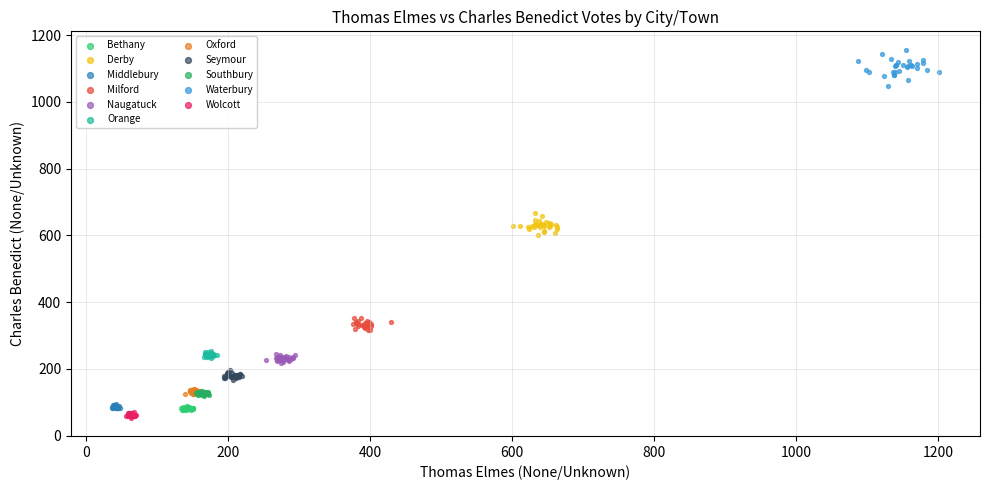

Which series contains the lowest Y value?

Wolcott